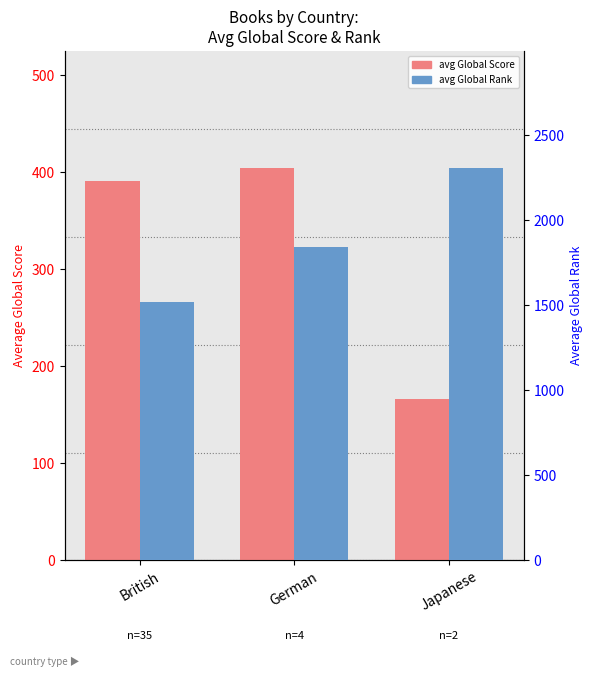

What is the difference between the maximum and minimum values in the avg Global Score series?

237.5